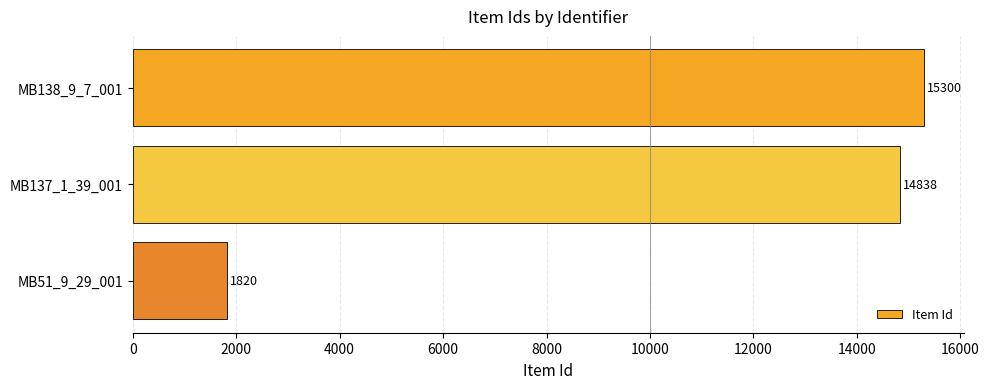

What is the difference between the maximum and second lowest values?

462